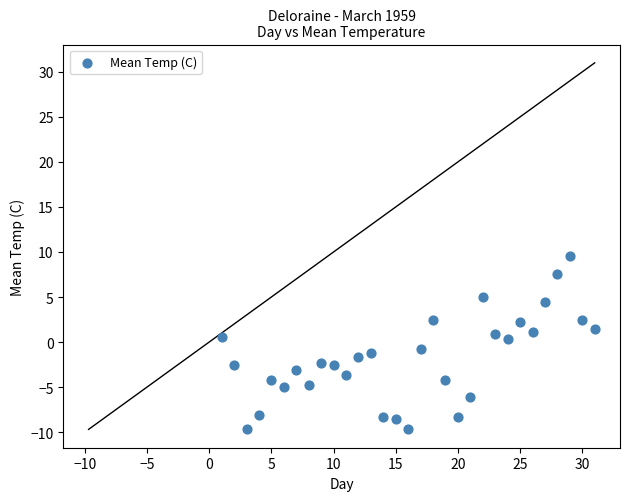

What is the range of X values (max minus min)?

30.0